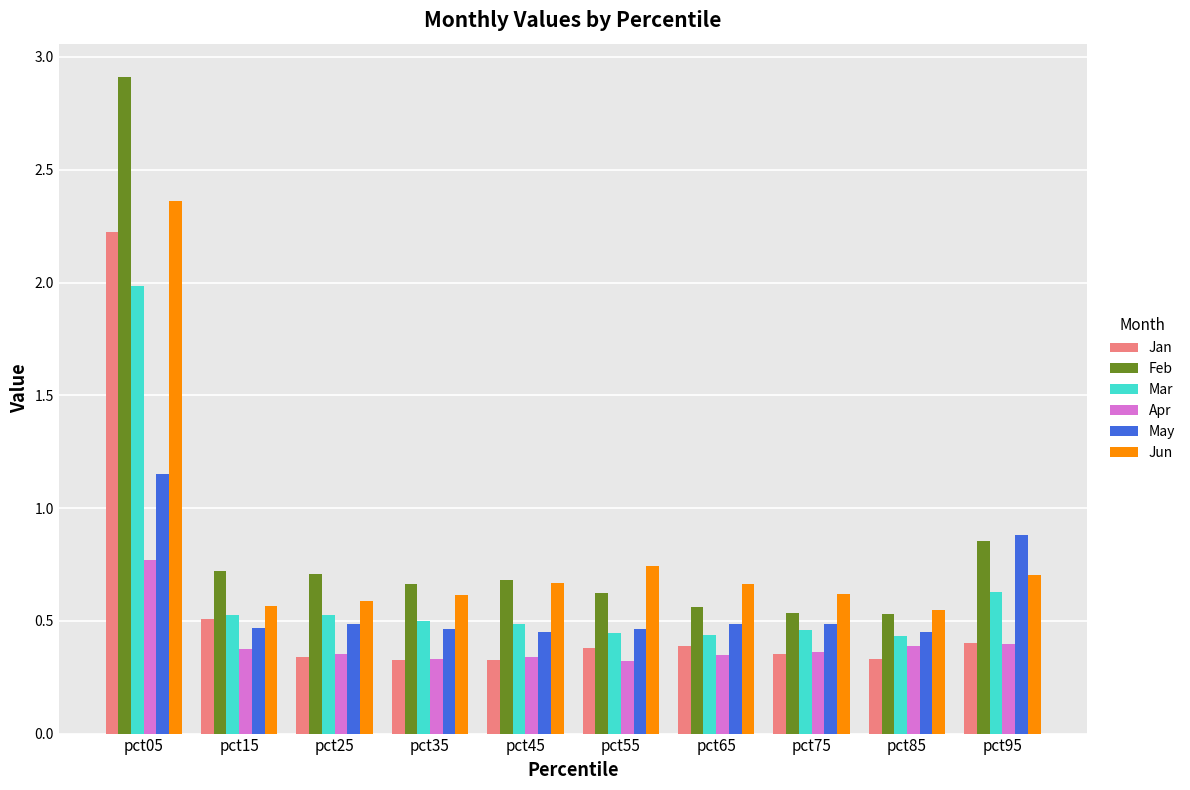

What is the difference between the maximum and second lowest values in the Jan series?

1.9